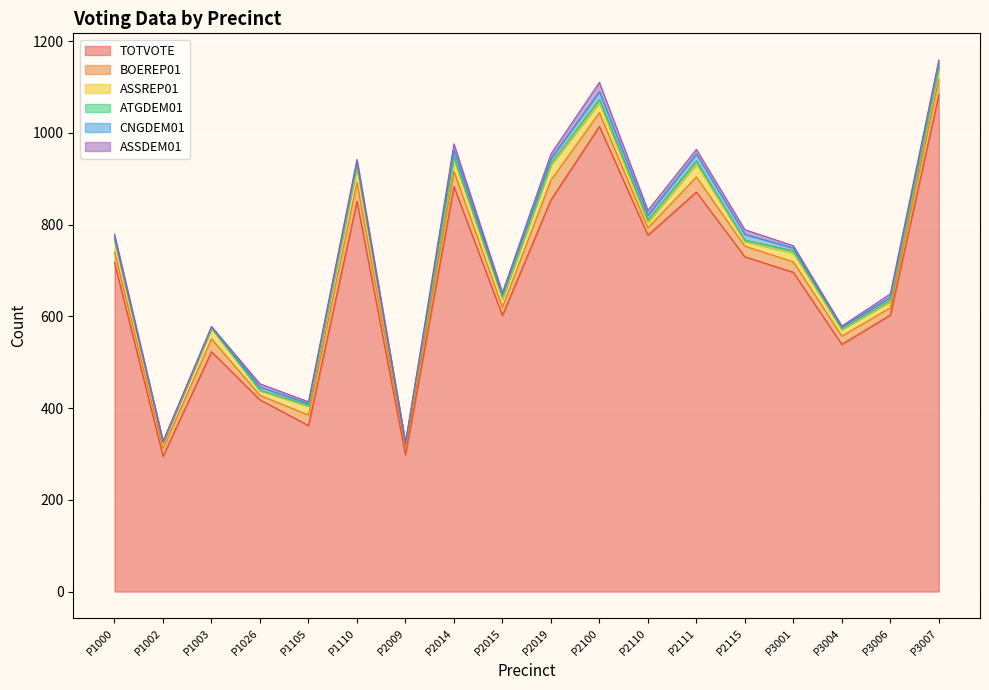

Which series has the largest total across all categories?

TOTVOTE